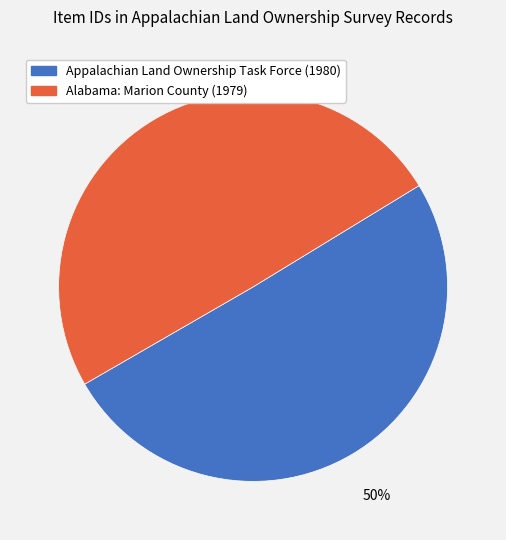

The Alabama: Marion County (1979) slice represents 62% of the pie. True or false?

False